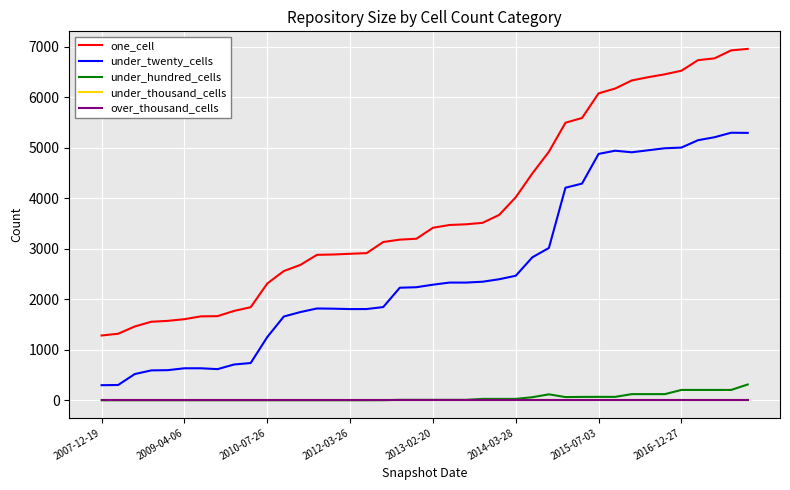

Does the chart have visible grid lines?

Yes